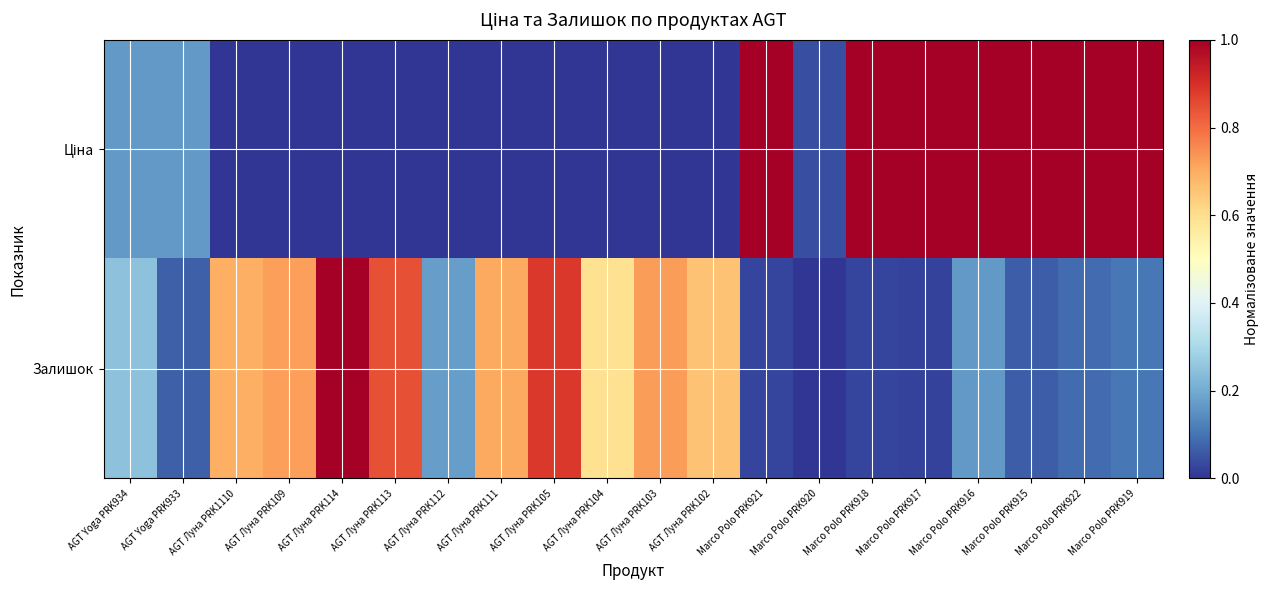

Which series changed the most between AGT Луна PRK109 and AGT Луна PRK112?

Залишок